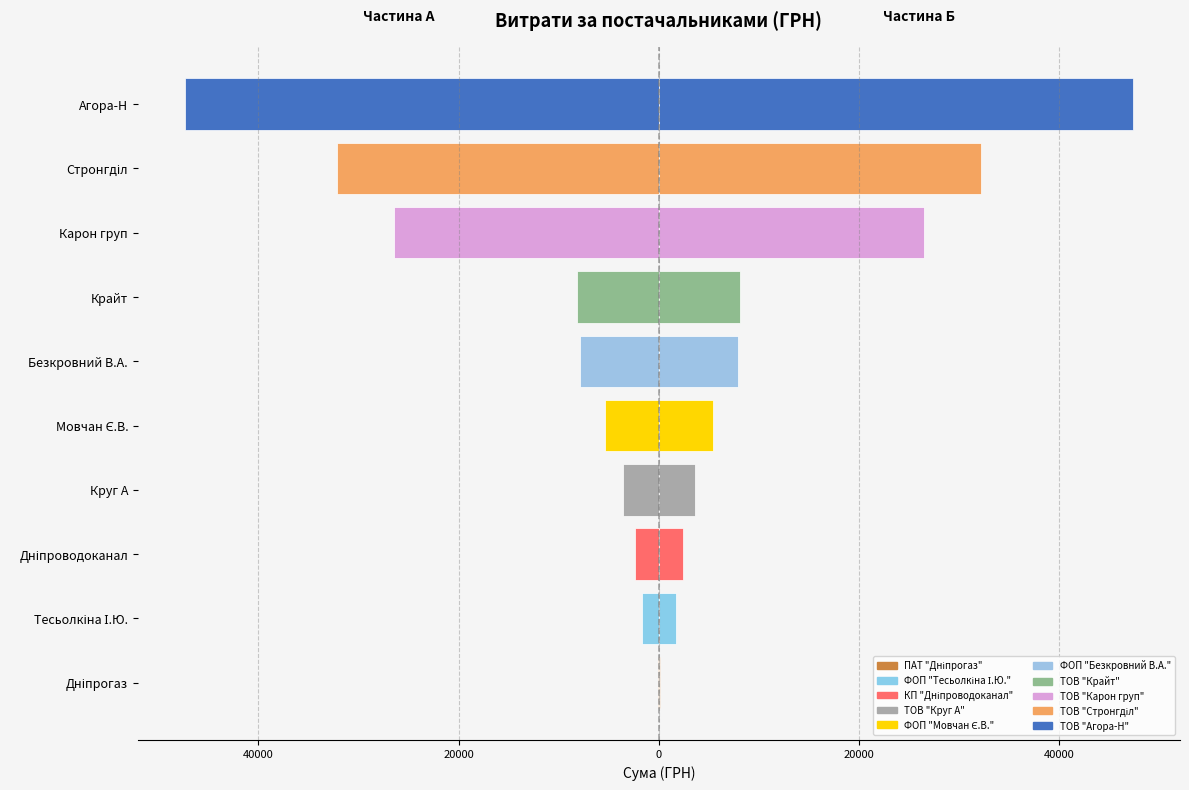

How many distinct data groups are displayed?

2